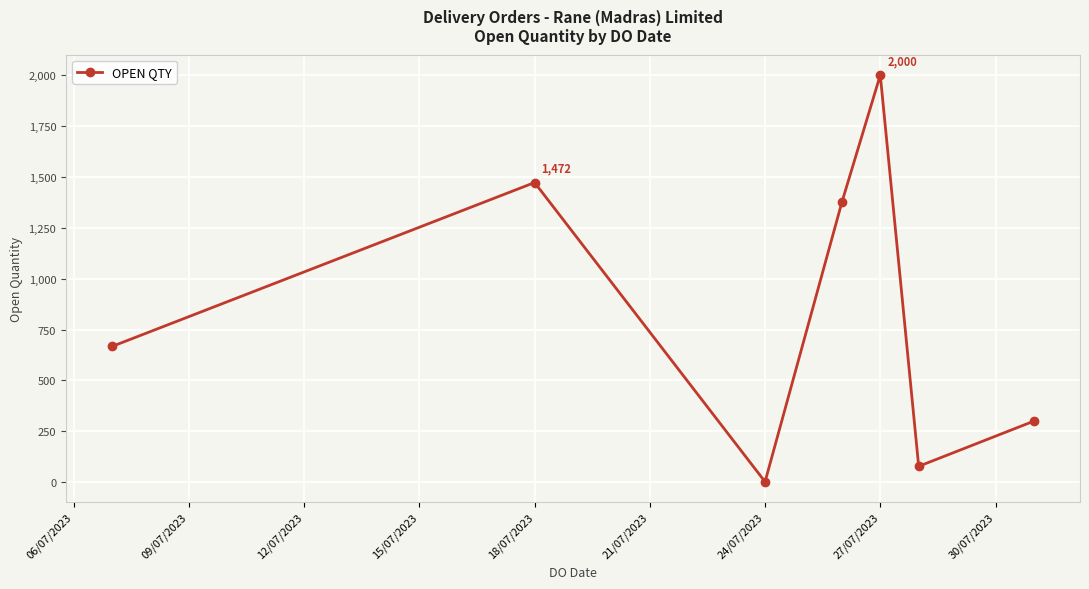

How many interior local peaks (higher than both neighbors) does the data have?

2